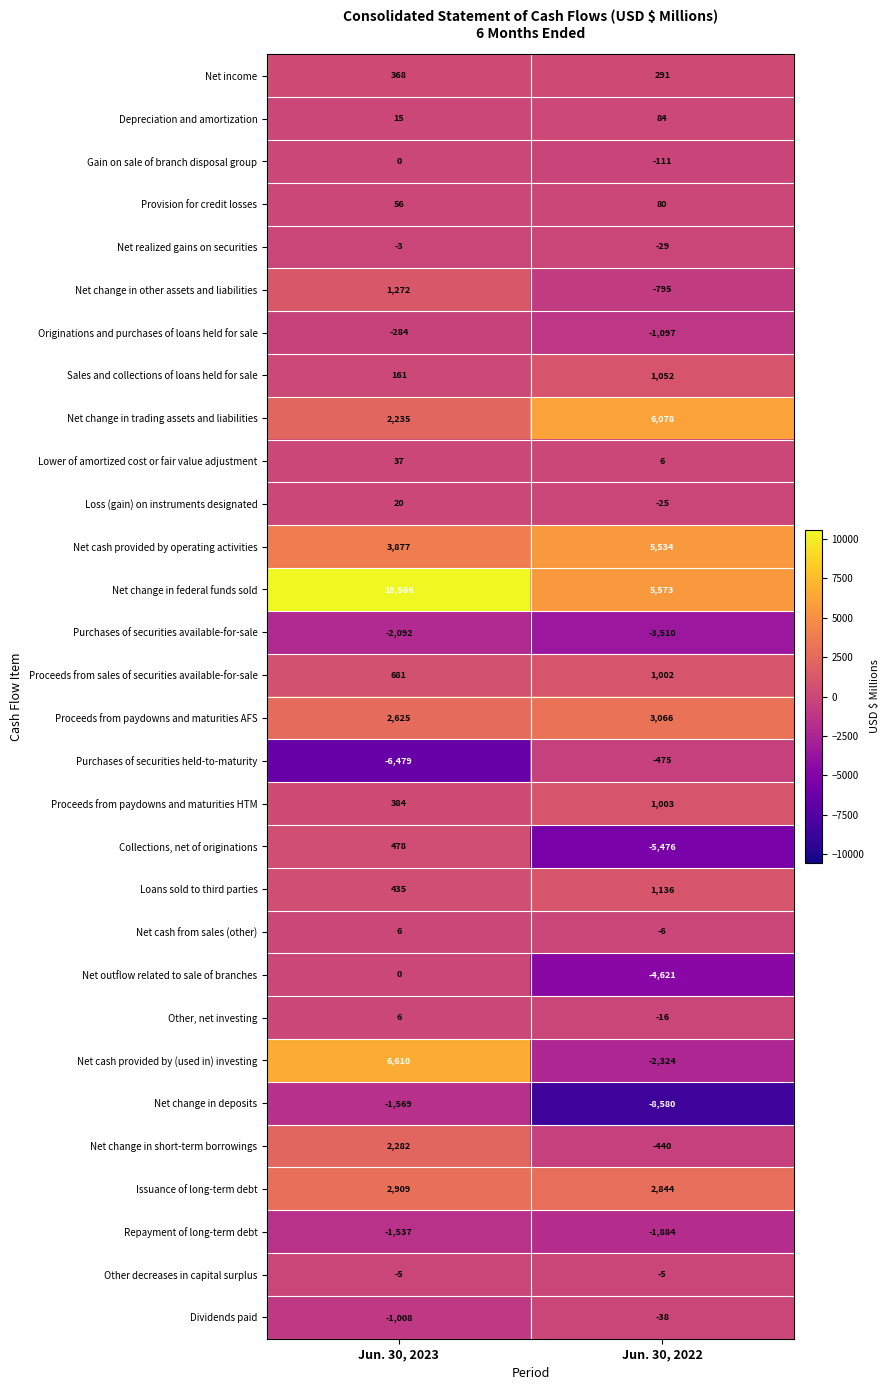

Where is Dividends paid nearest to the value -523?

Jun. 30, 2023